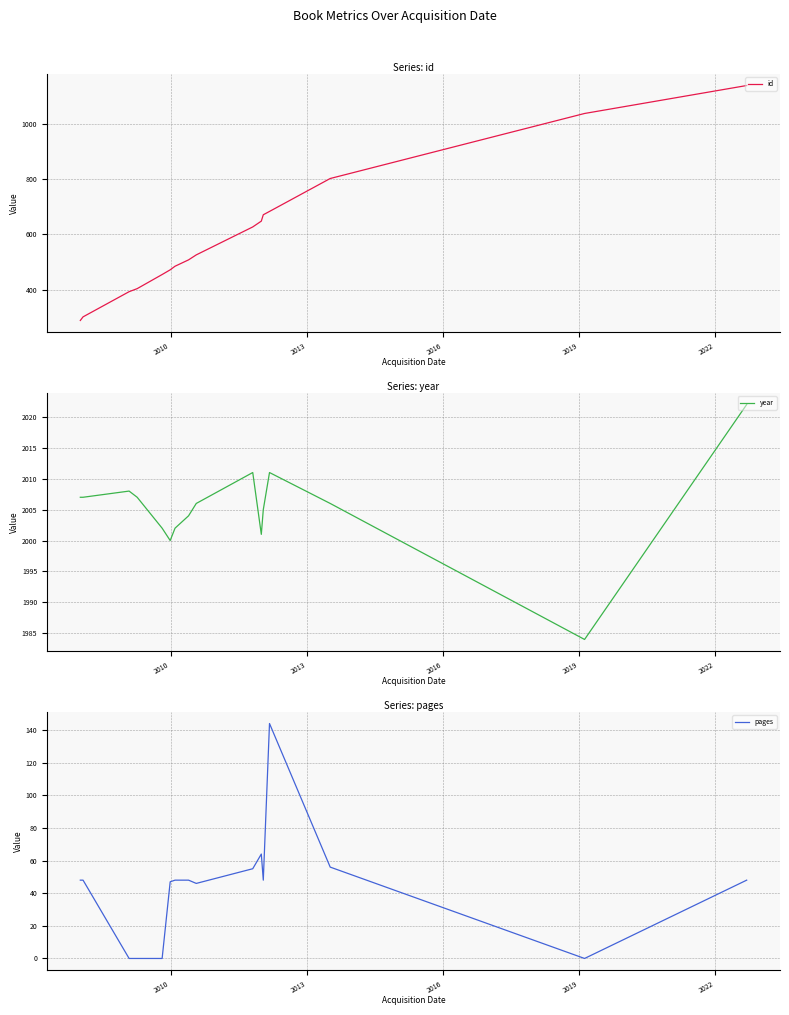

What is the lowest value of the id series?

289